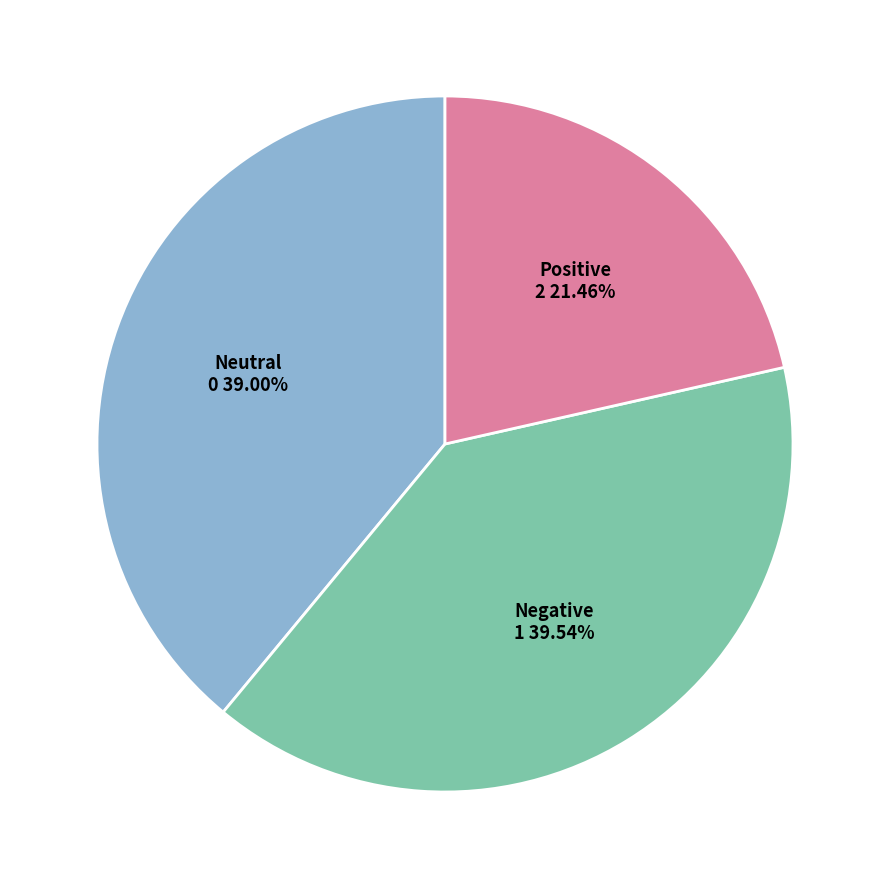

Do Neutral and Positive together represent more than half of the pie?

Yes